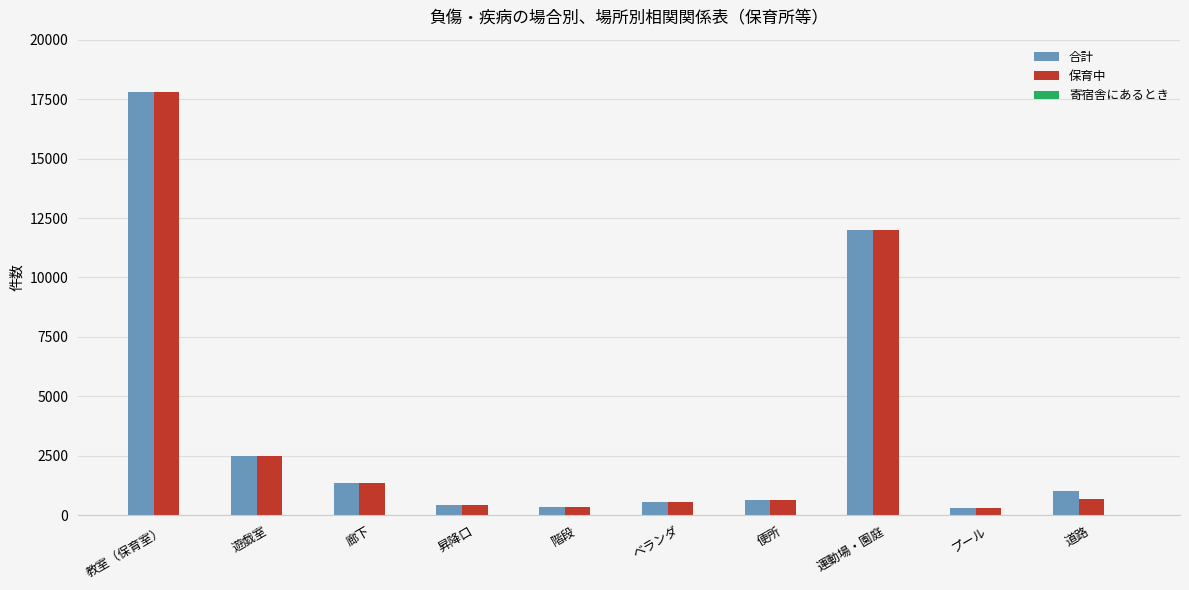

Which category has the highest value across all series?

教室（保育室）